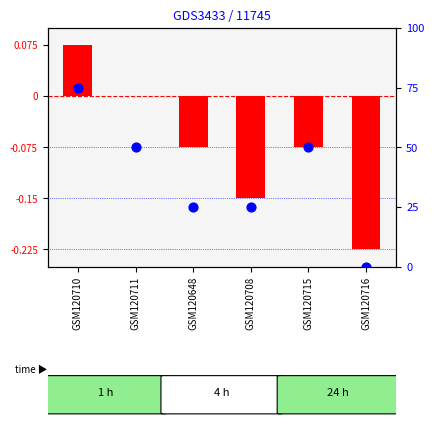

What is the total value across all series at GSM120711?

50.0